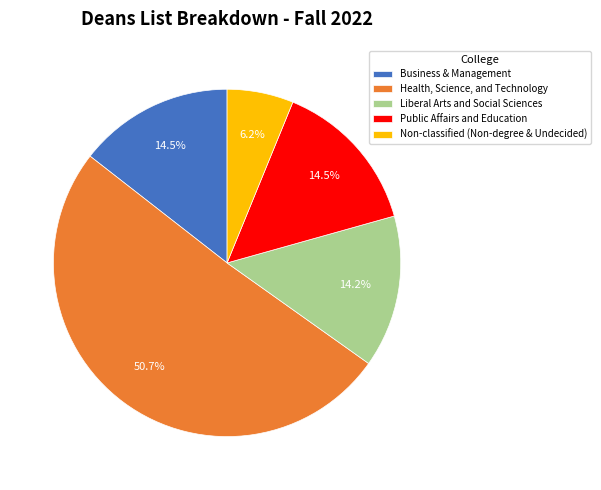

Does Health, Science, and Technology account for over 50% of the chart?

Yes